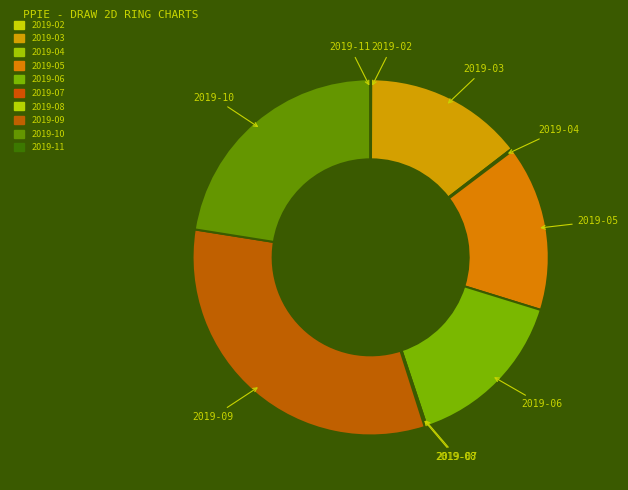

What is the ratio of the value at 2019-05 to the value at 2019-03?

1.0